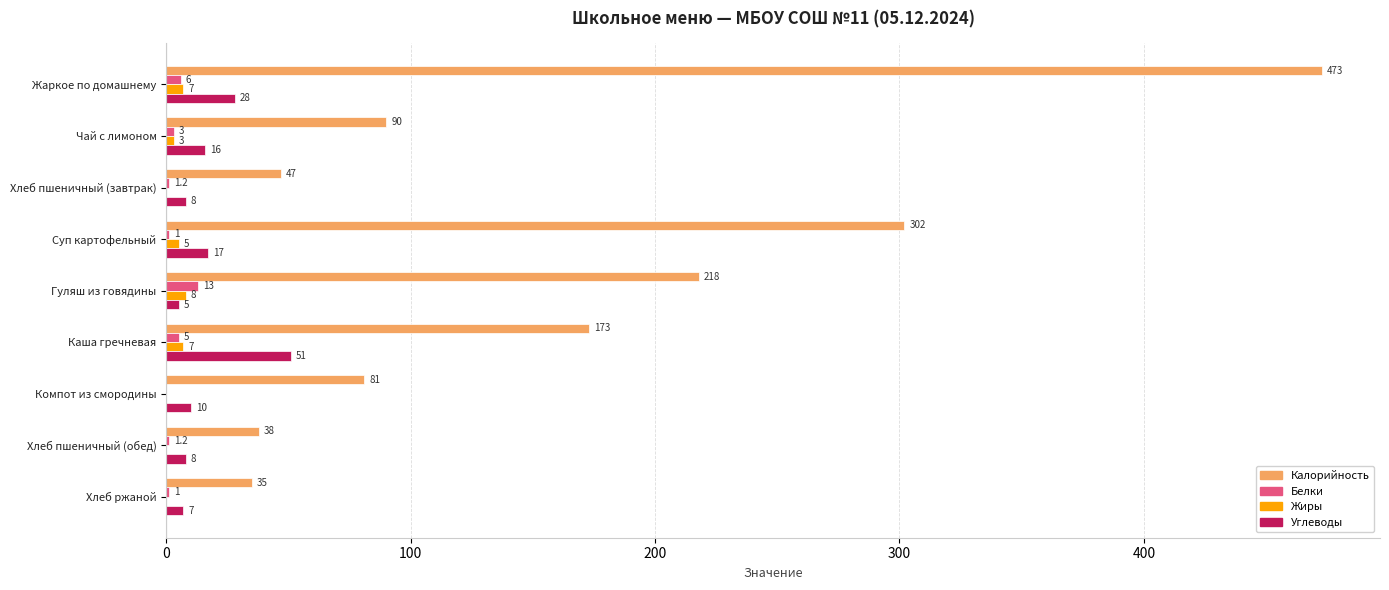

What is the average value of the Белки series?

3.5